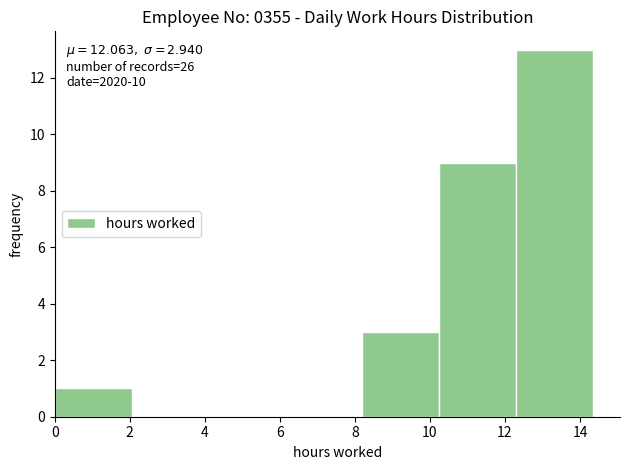

Over which range of the x-axis is the bar tallest?

12.30 to 14.35